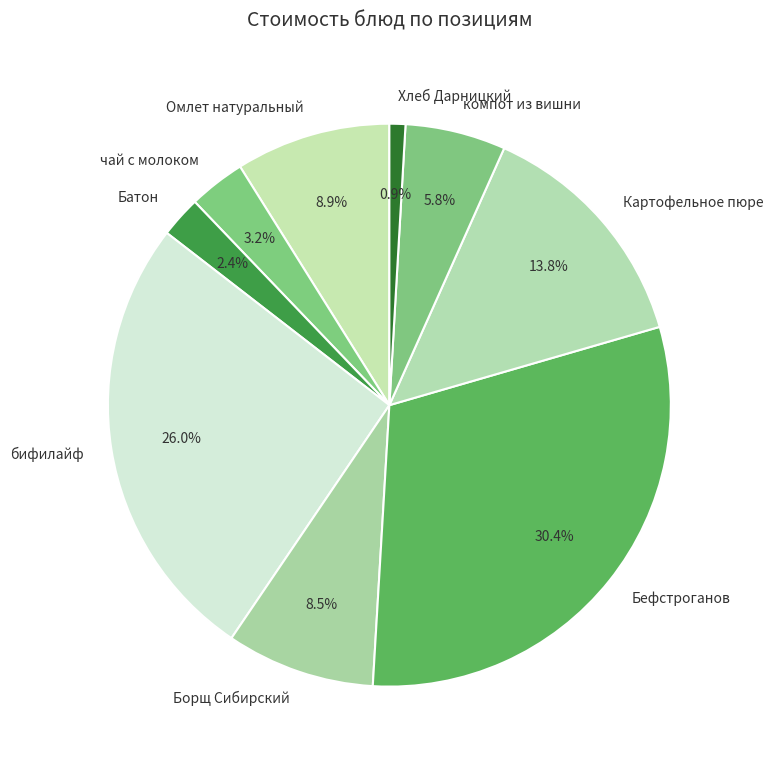

What percentage is NOT represented by компот из вишни?

94.2%